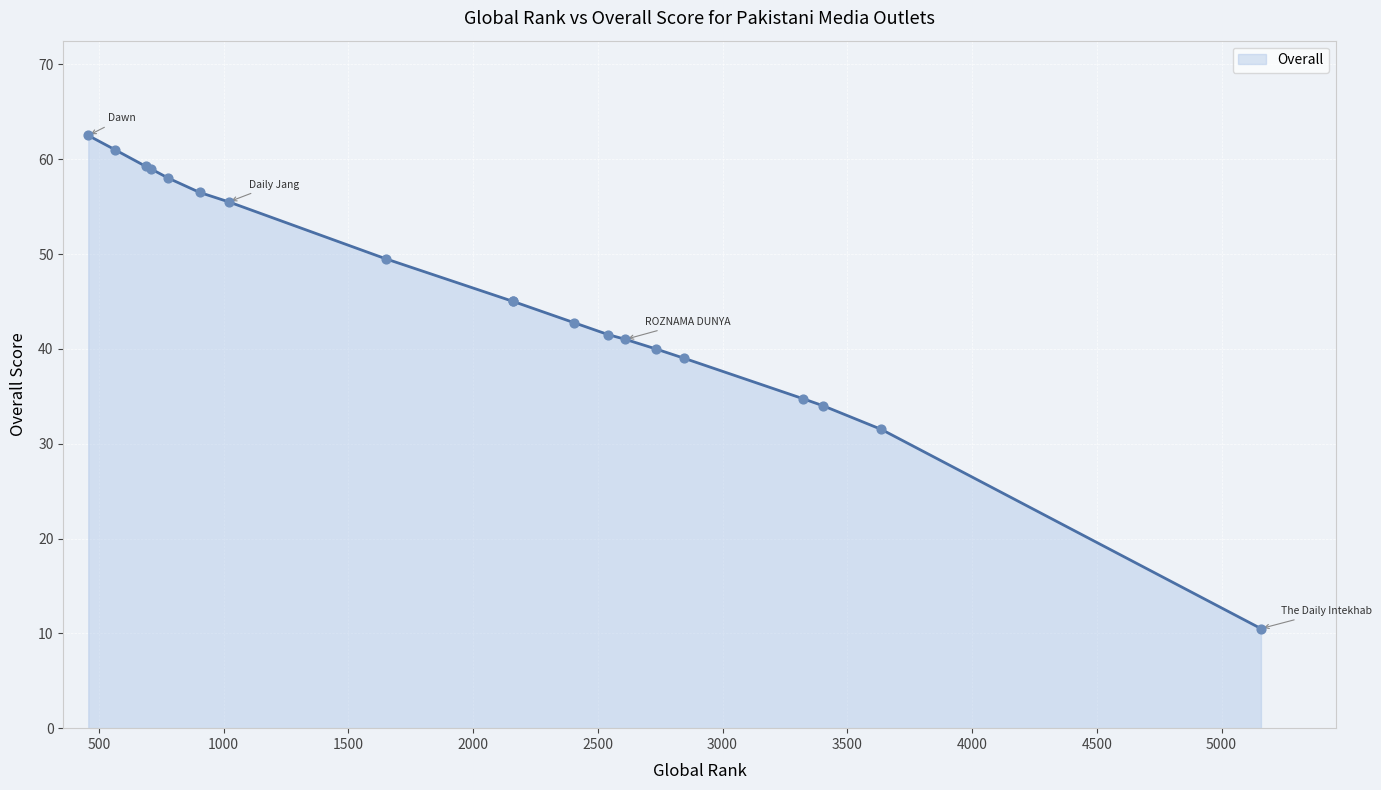

Between 2542 and 2847, which is larger?

2542